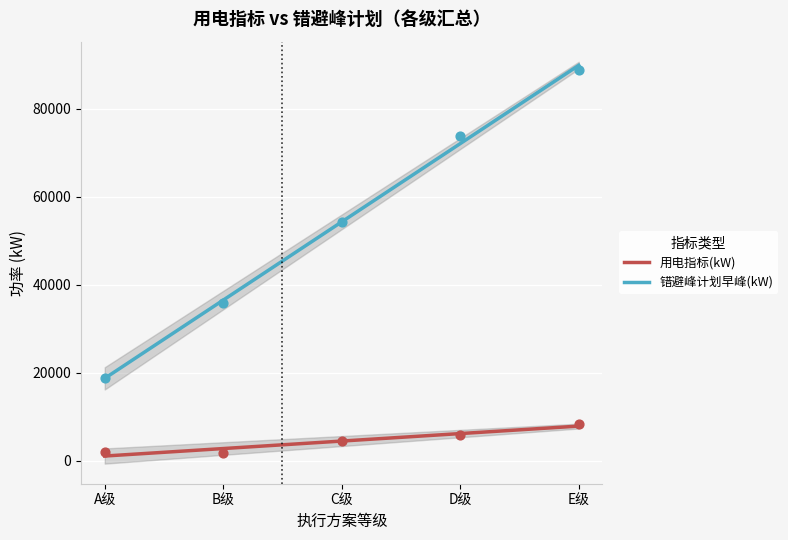

At which category is the sum across all series the highest?

E级